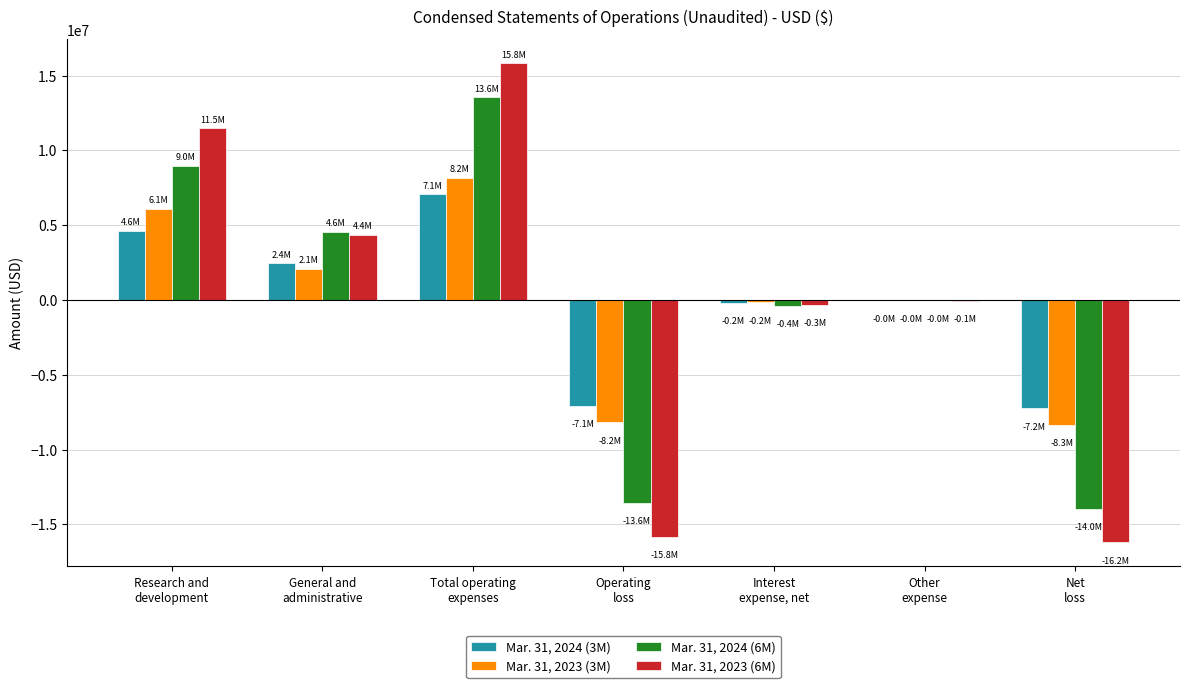

What is the average value of the Mar. 31, 2023 (3M) series?

-47589